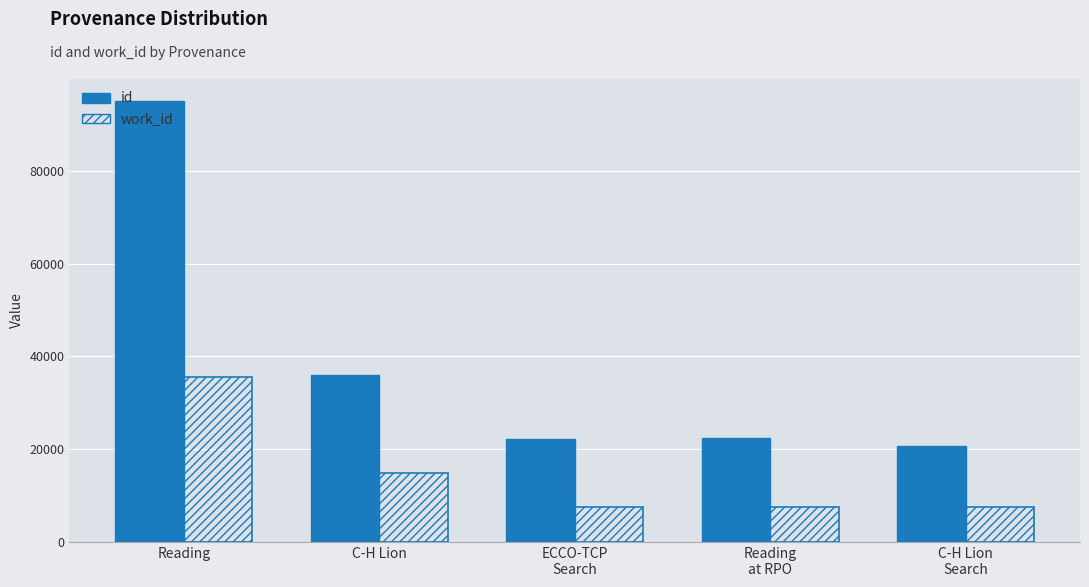

Rank the series by their average value, from highest to lowest.

id, work_id